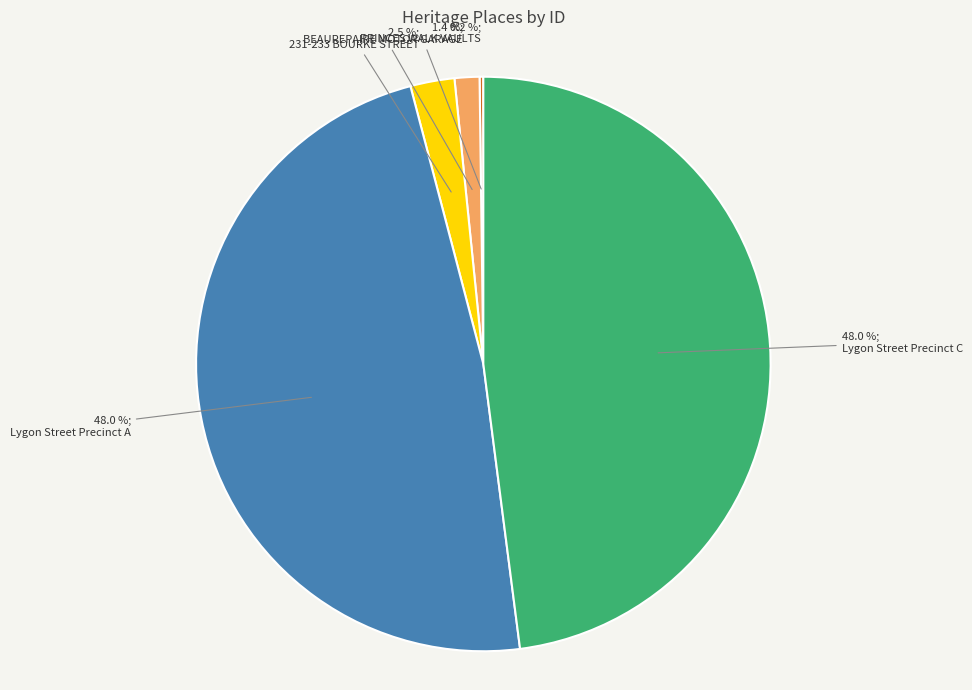

Is there a majority slice in this chart?

No